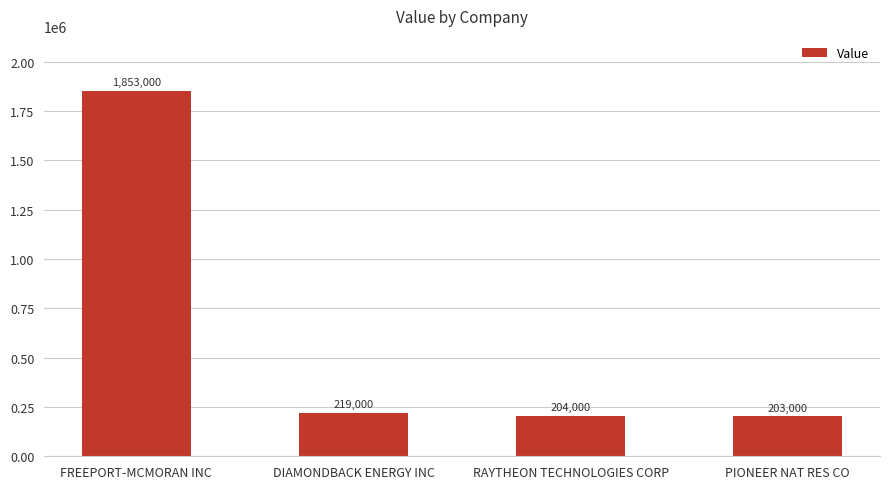

What is the label of the 2nd bar from the left?

DIAMONDBACK ENERGY INC